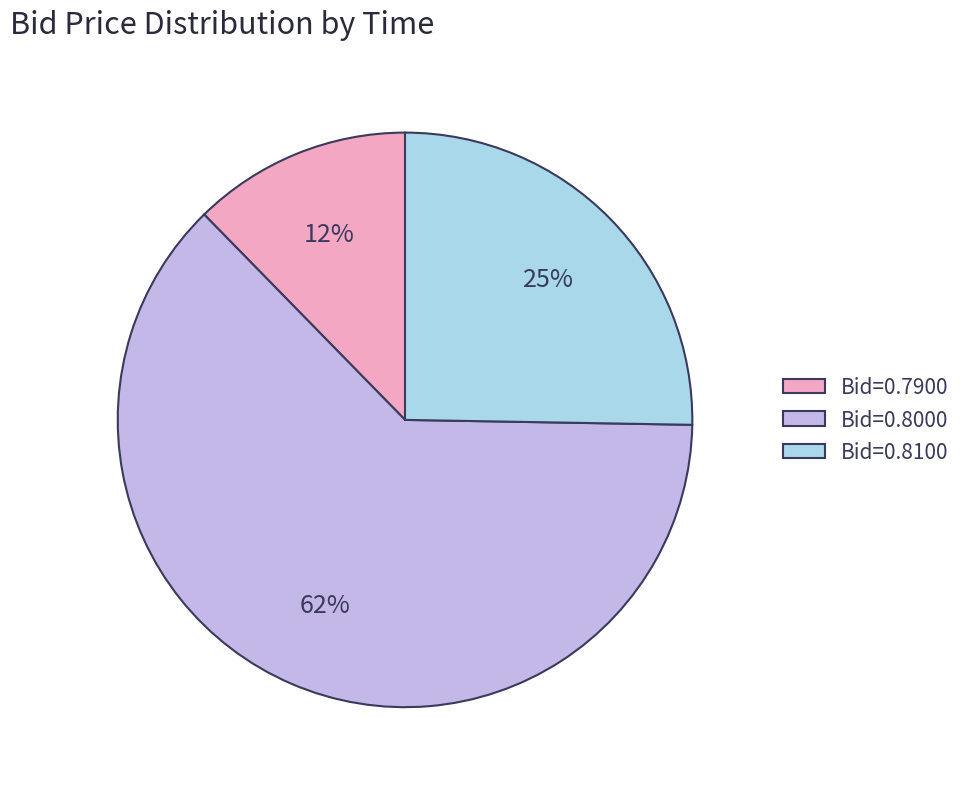

Count the number of slices in the pie.

3